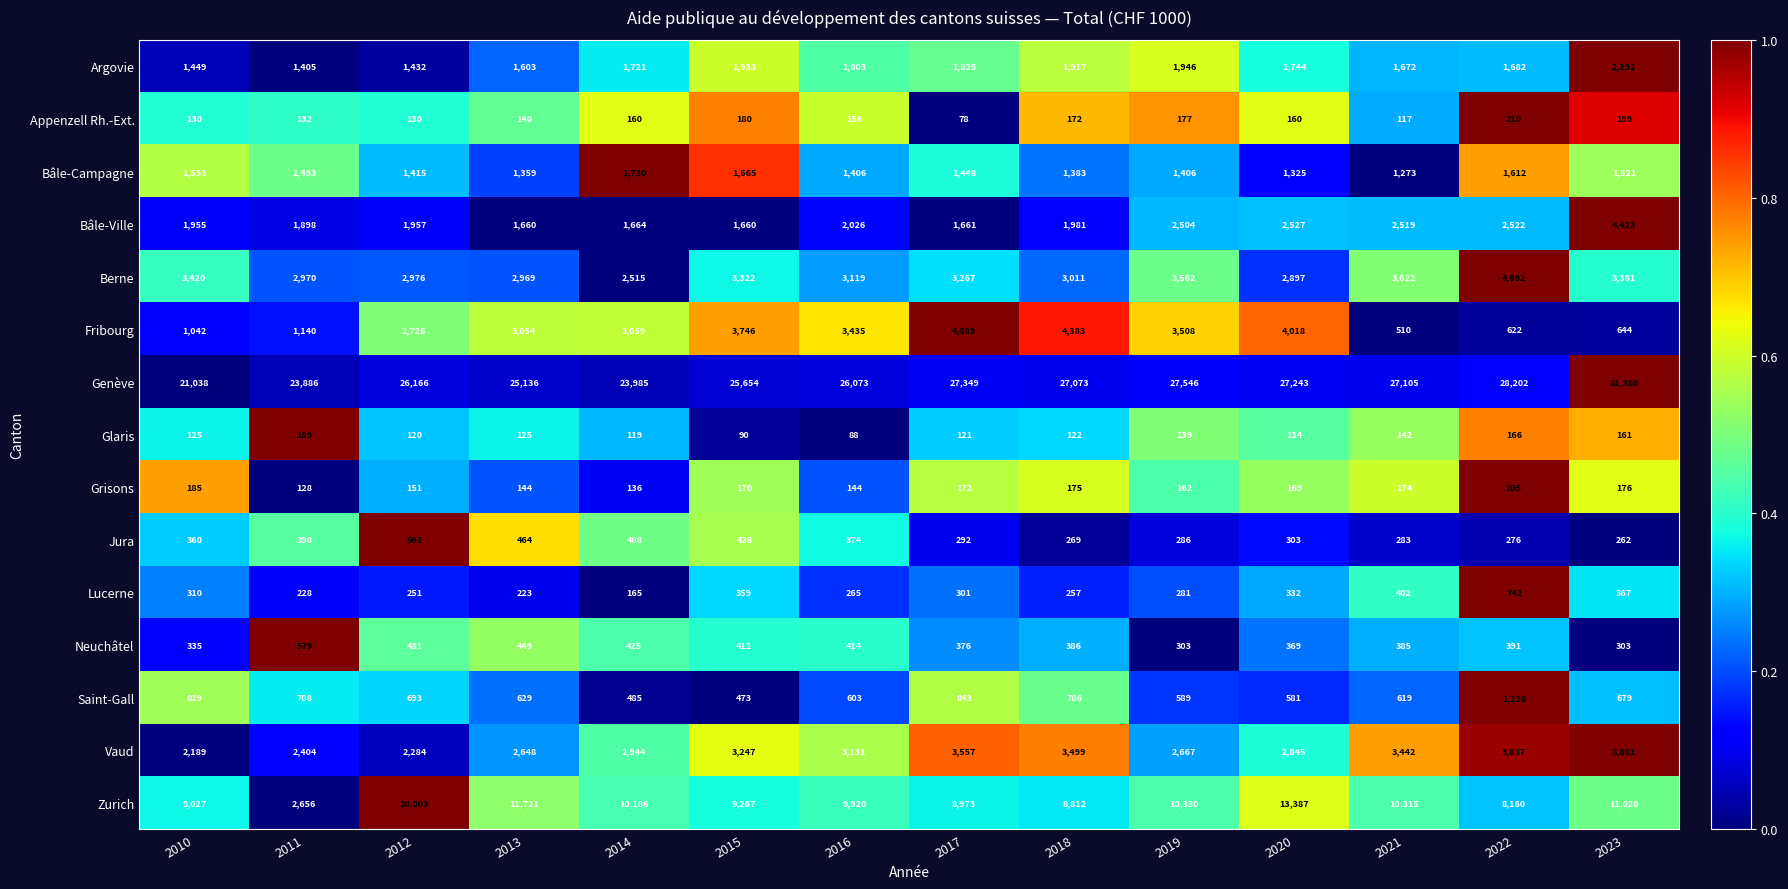

True or false: Appenzell Rh.-Ext. has a value of 177 at 2019.

True